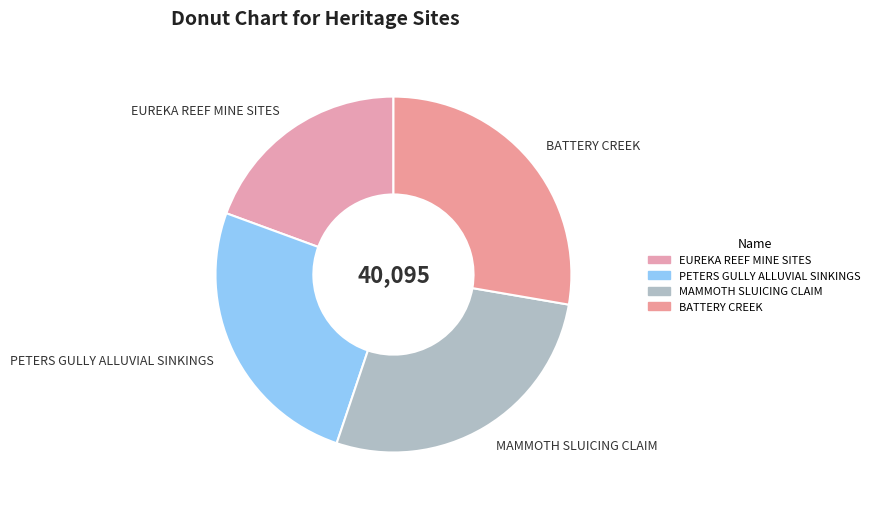

The BATTERY CREEK slice represents 28% of the pie. True or false?

True